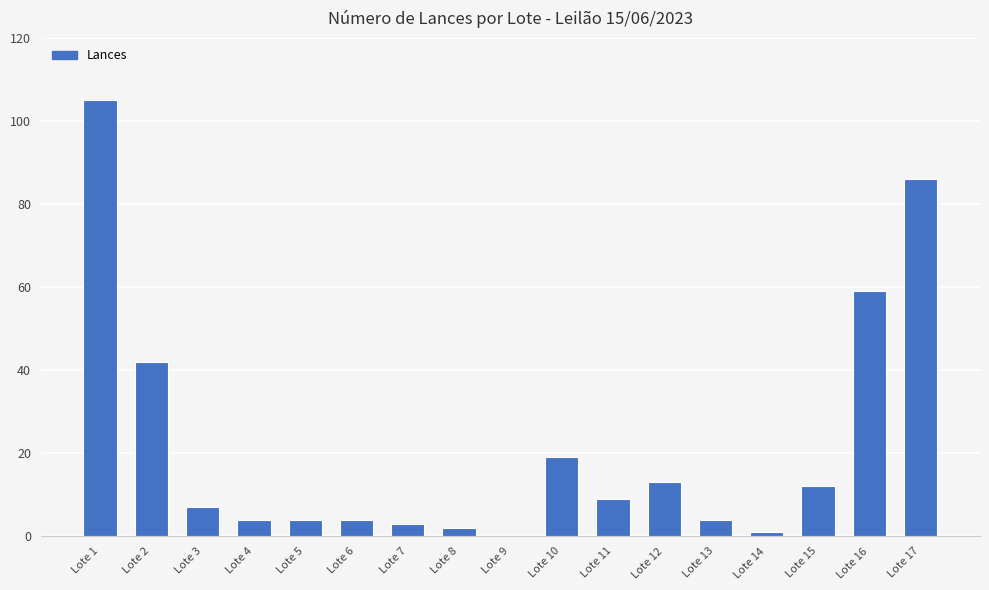

What value does the data have at Lote 8?

2